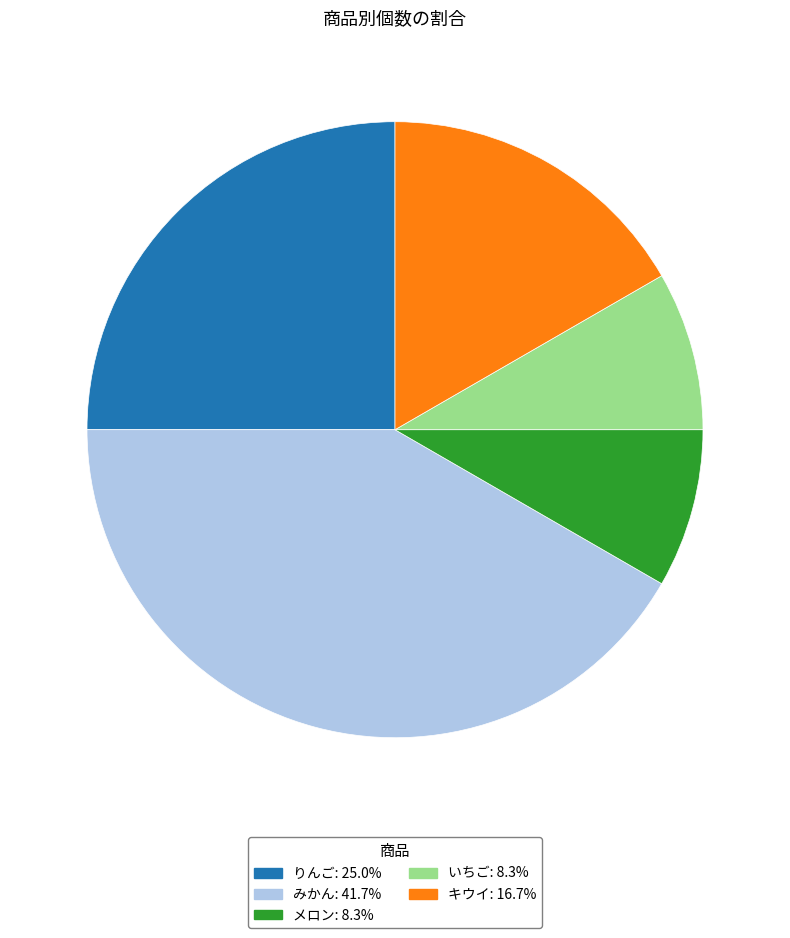

Is there any slice that represents more than half of the pie?

No